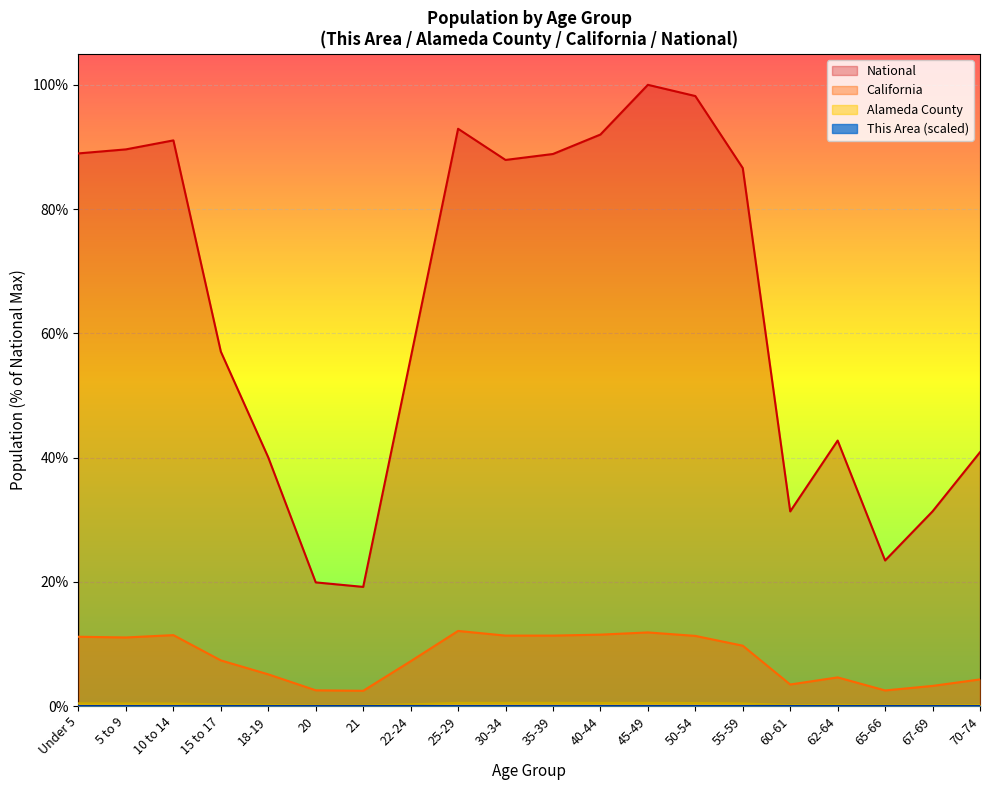

True or false: This Area has more than 2 interior local peaks.

True